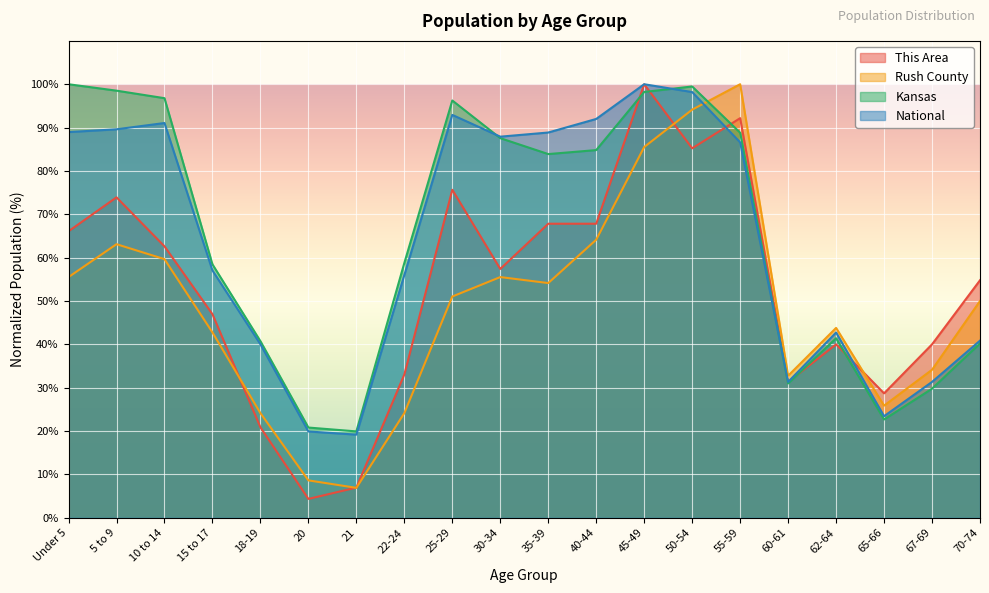

List the labels in order of Kansas value, smallest first.

21, 20, 65-66, 67-69, 60-61, 70-74, 18-19, 62-64, 15 to 17, 22-24, 35-39, 40-44, 30-34, 55-59, 25-29, 10 to 14, 45-49, 5 to 9, 50-54, Under 5